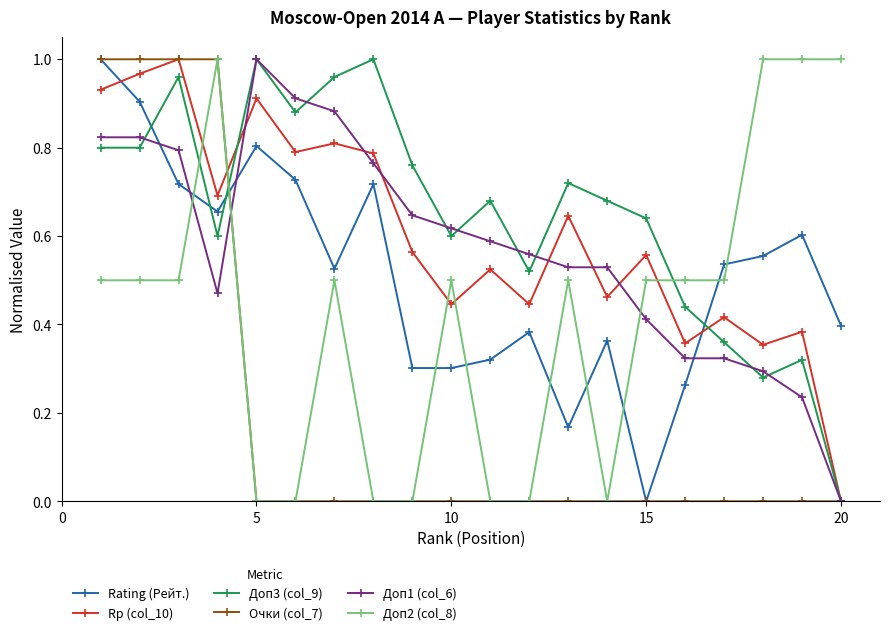

Is this an area chart (filled region under the line)?

No